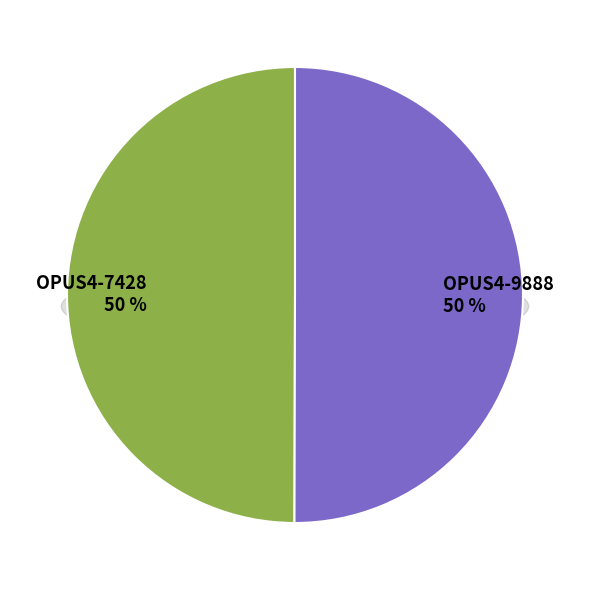

How many segments does this pie chart have?

2